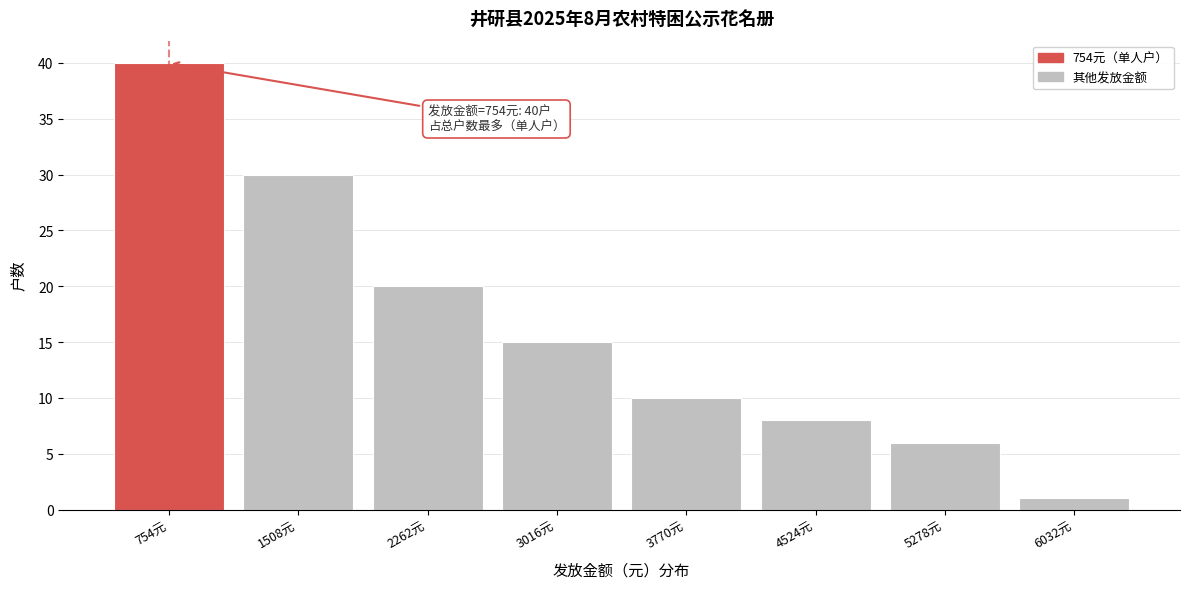

Which range on the x-axis has the tallest bar?

400 to 1100